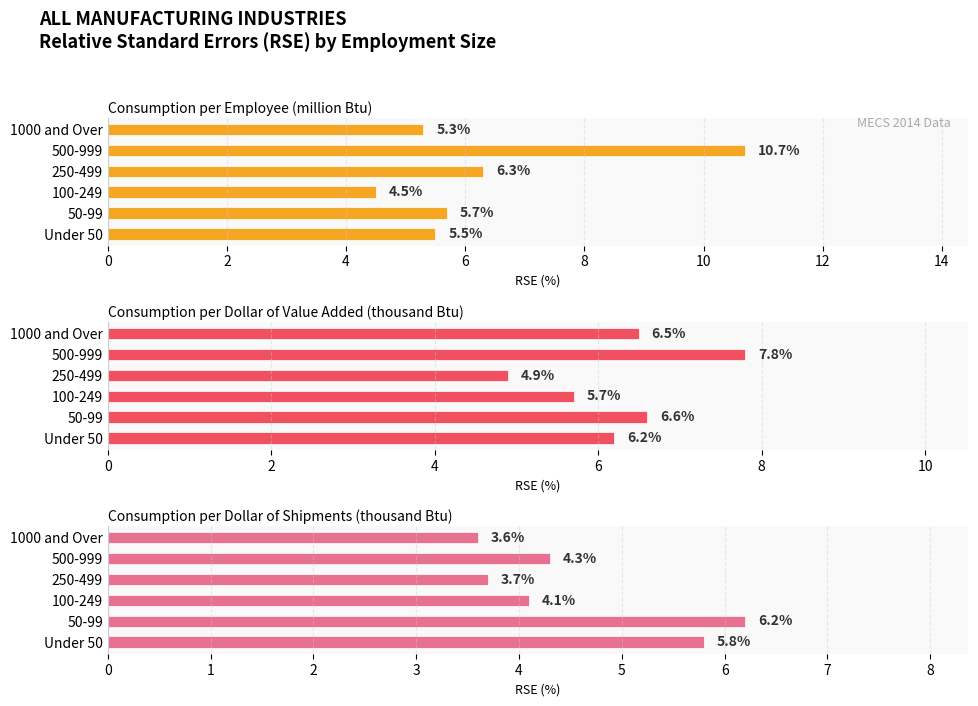

At how many categories does at least one series exceed 10?

1